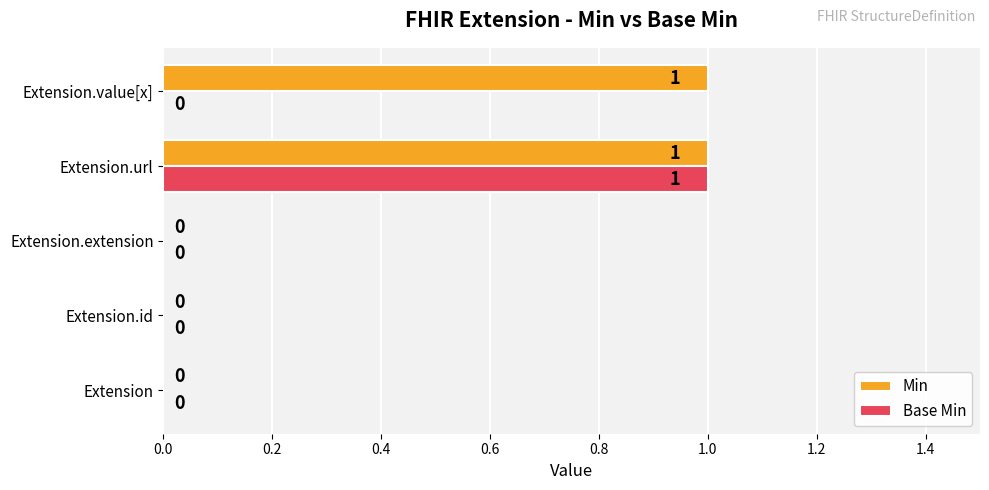

Which series has the largest total across all categories?

Min